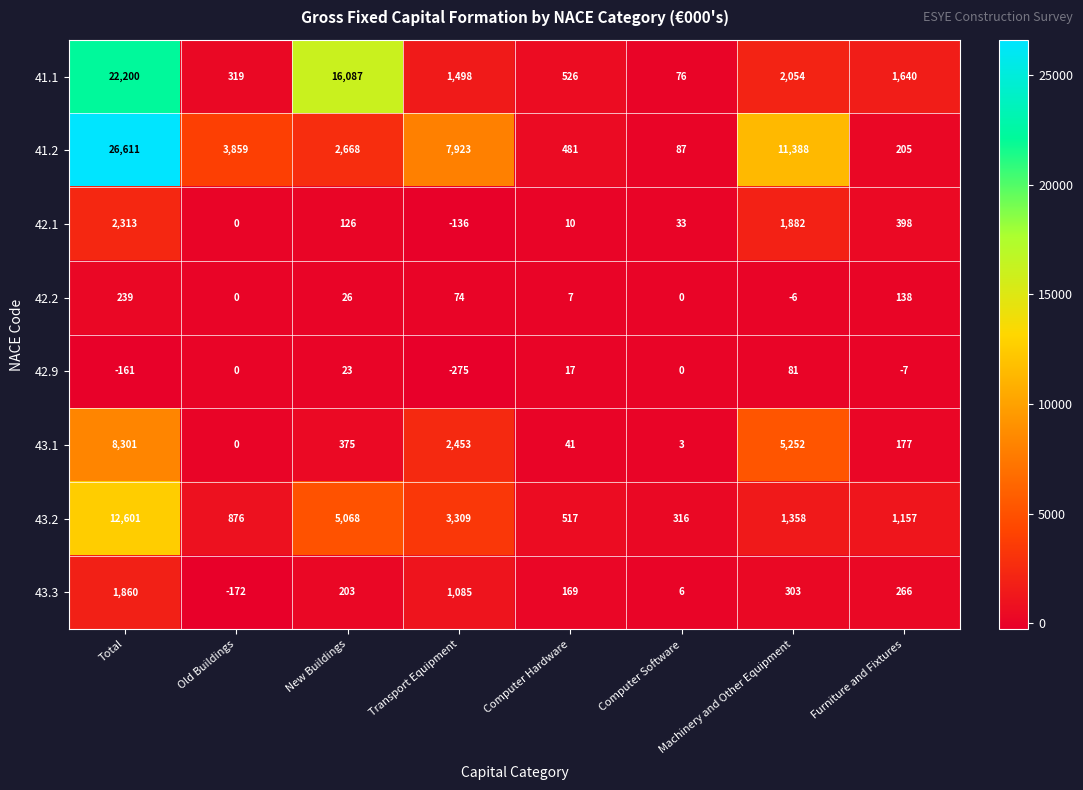

At how many categories does at least one series exceed 17730?

1